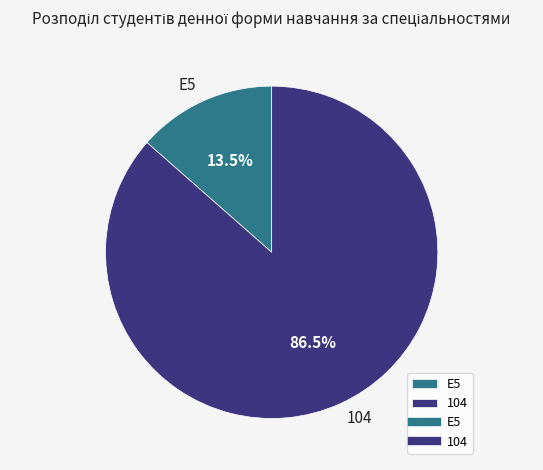

To the nearest percent, what is the average slice percentage?

50%